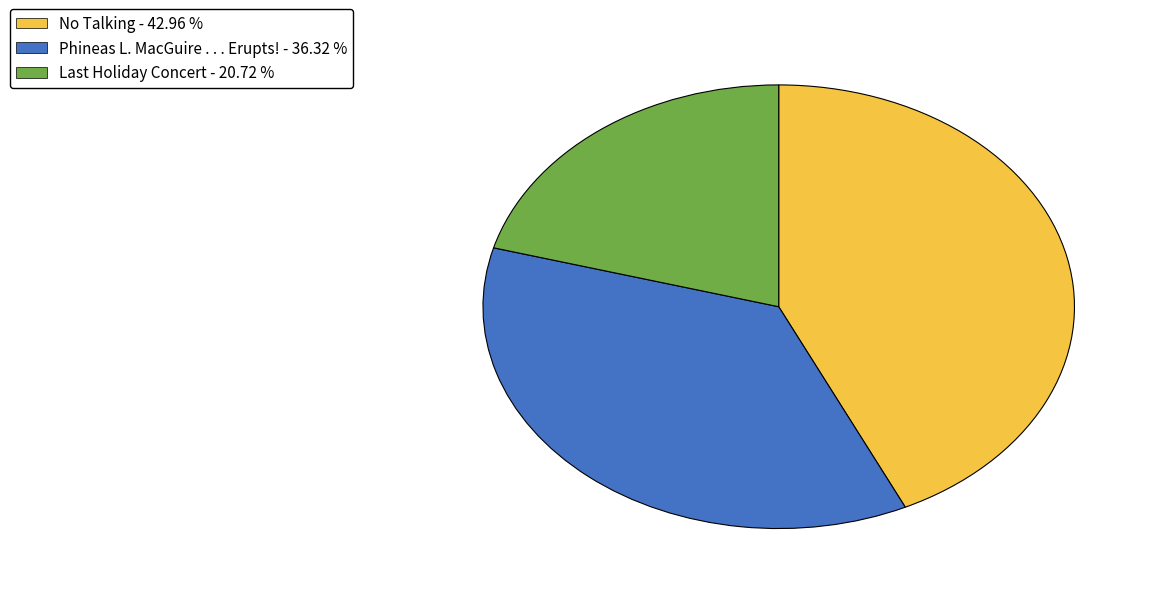

Is it true that Phineas L. MacGuire . . . Erupts! is 29% of the pie?

False